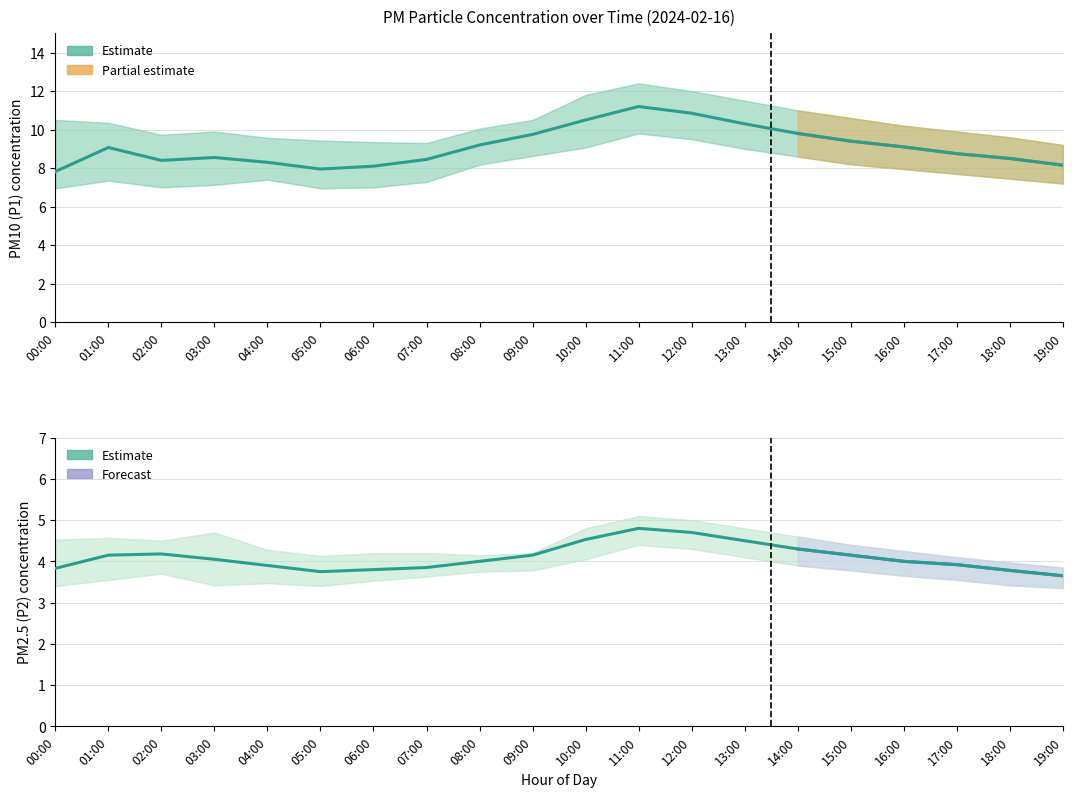

Reading right to left, what are all the values shown in this chart?

P1 (PM10): 19:00=8.2	18:00=8.5	17:00=8.8	16:00=9.1	15:00=9.4	14:00=9.8	13:00=10.3	12:00=10.8	11:00=11.2	10:00=10.5	09:00=9.8	08:00=9.2	07:00=8.4	06:00=8.1	05:00=8.0	04:00=8.3	03:00=8.6	02:00=8.4	01:00=9.1	00:00=7.8
P2 (PM2.5): 19:00=3.6	18:00=3.8	17:00=3.9	16:00=4.0	15:00=4.2	14:00=4.3	13:00=4.5	12:00=4.7	11:00=4.8	10:00=4.5	09:00=4.2	08:00=4.0	07:00=3.9	06:00=3.8	05:00=3.8	04:00=3.9	03:00=4.0	02:00=4.2	01:00=4.2	00:00=3.8